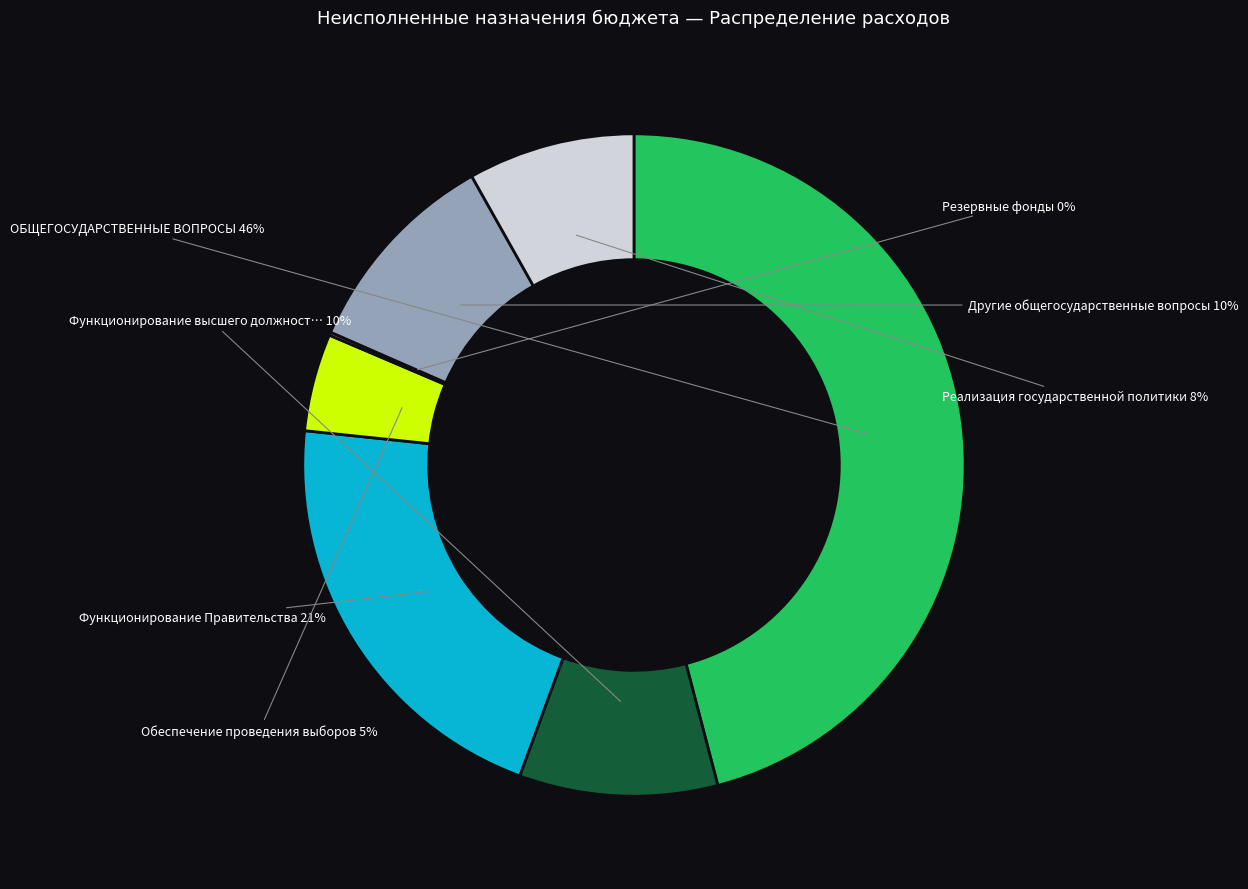

Is there a majority slice in this chart?

No